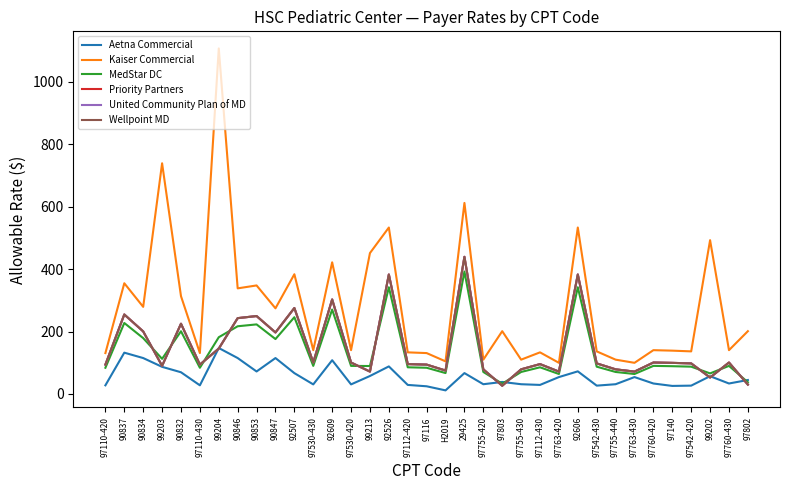

At which label does MedStar DC first exceed 89?

90837